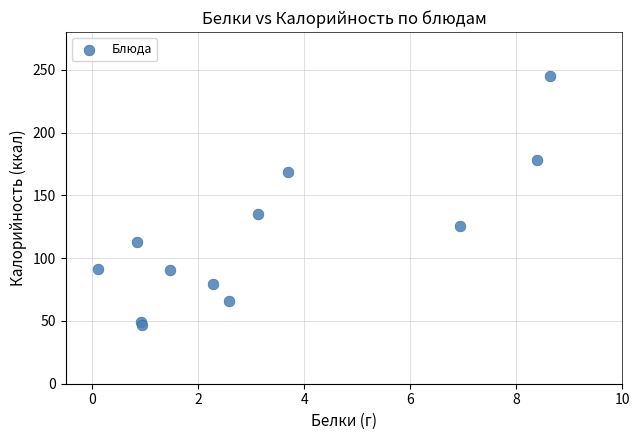

What Y value in the scatter plot is closest to 145?

135.1